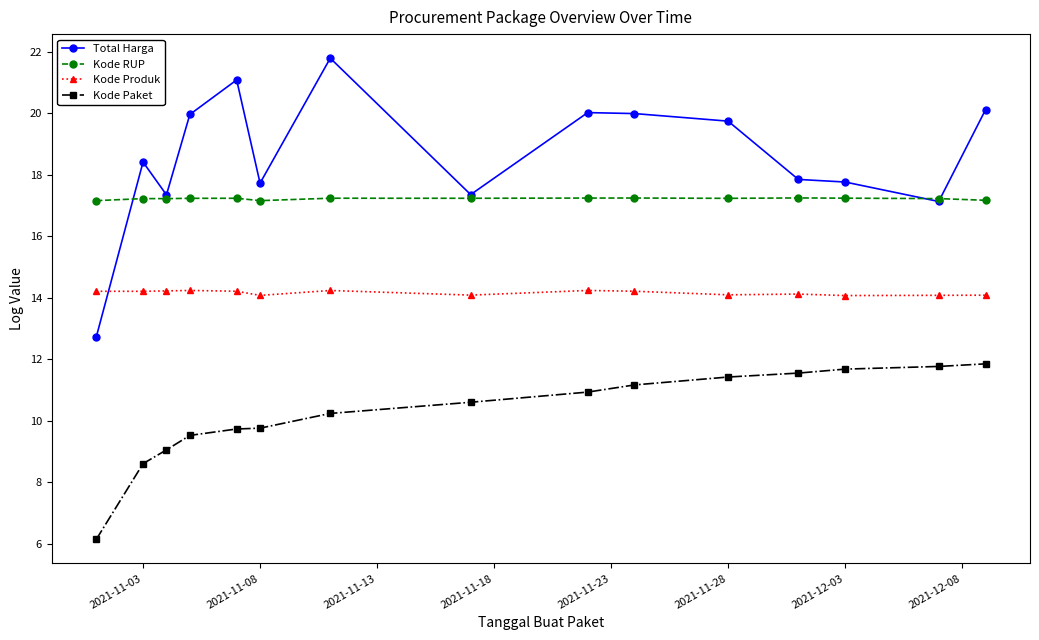

What are all the series names shown in the legend?

Total Harga, Kode RUP, Kode Produk, Kode Paket